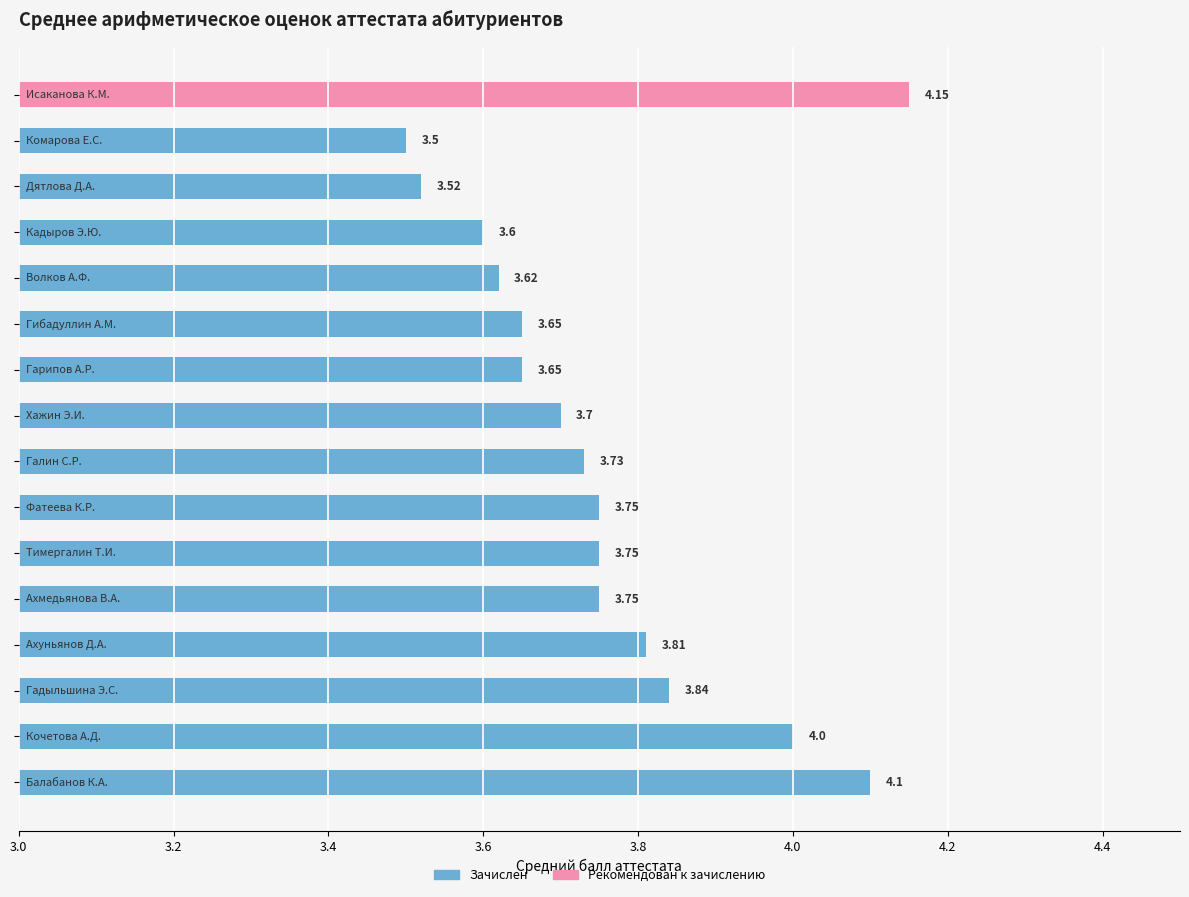

How many positive values does the Зачислен series have?

15